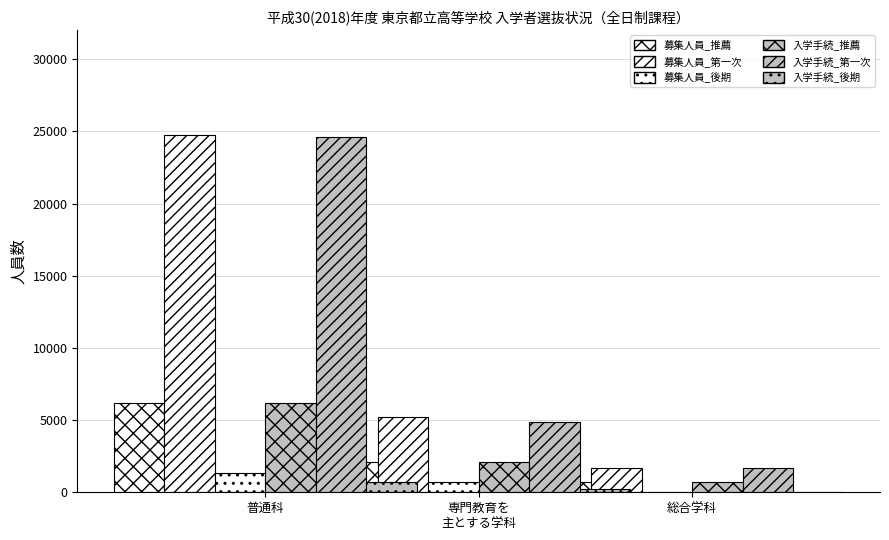

What is the difference between the highest and lowest values at 専門教育を
主とする学科?

5017